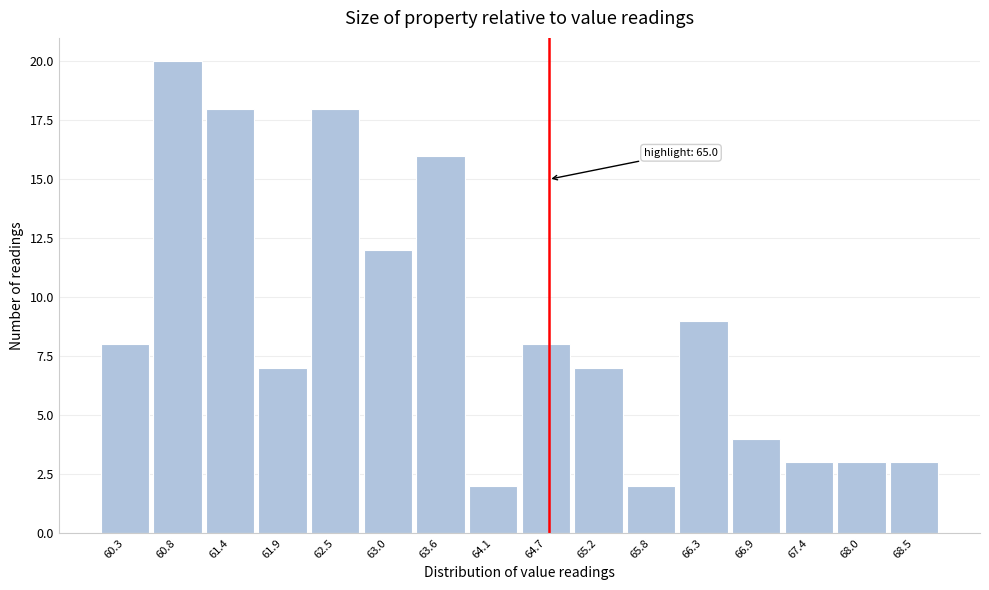

Reading right to left, extract all data points from this chart.

68.5=3	68.0=3	67.4=3	66.9=4	66.3=9	65.8=2	65.2=7	64.7=8	64.1=2	63.6=16	63.0=12	62.5=18	61.9=7	61.4=18	60.8=20	60.3=8